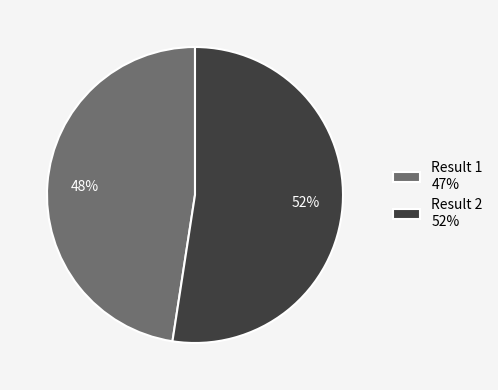

Is it true that Result 1 47% is 39% of the pie?

False